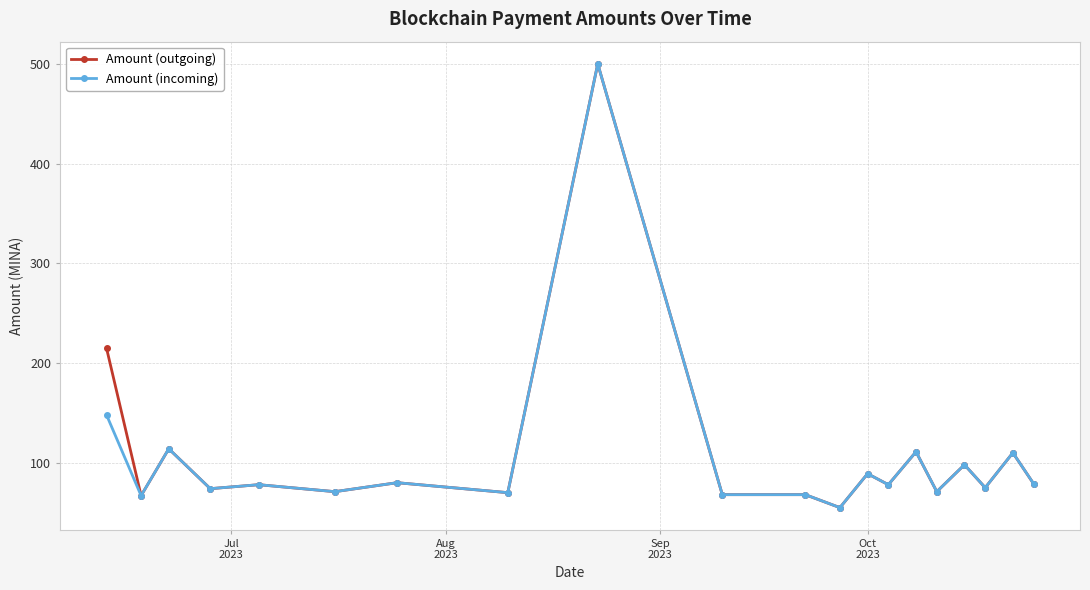

What is the highest value of the Amount (incoming) series?

500.0